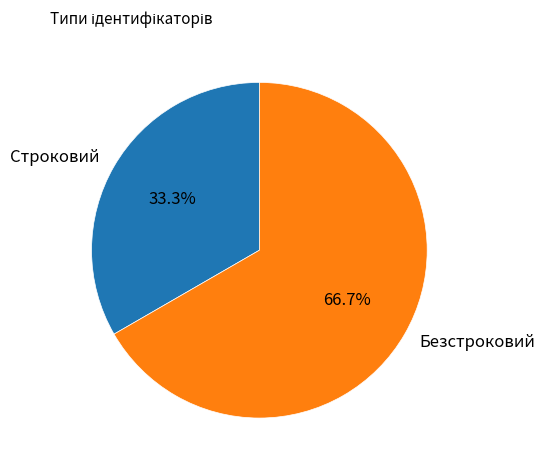

Between Безстроковий and Строковий, which is larger?

Безстроковий